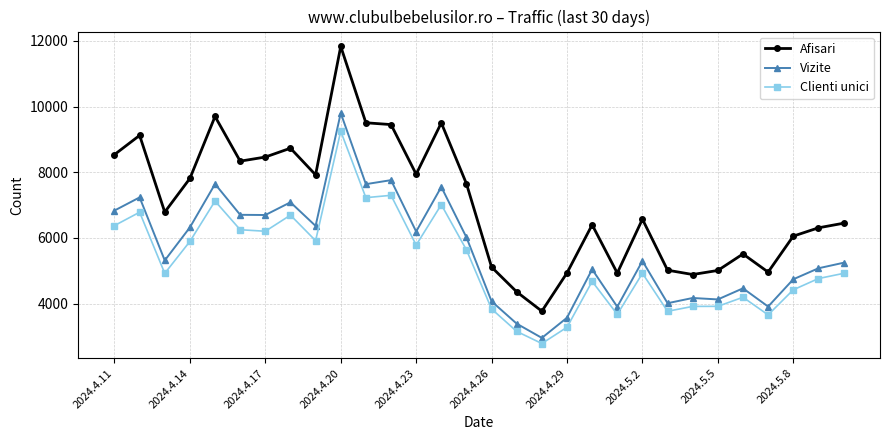

True or false: Afisari has more than 0 points higher than both neighbors.

True